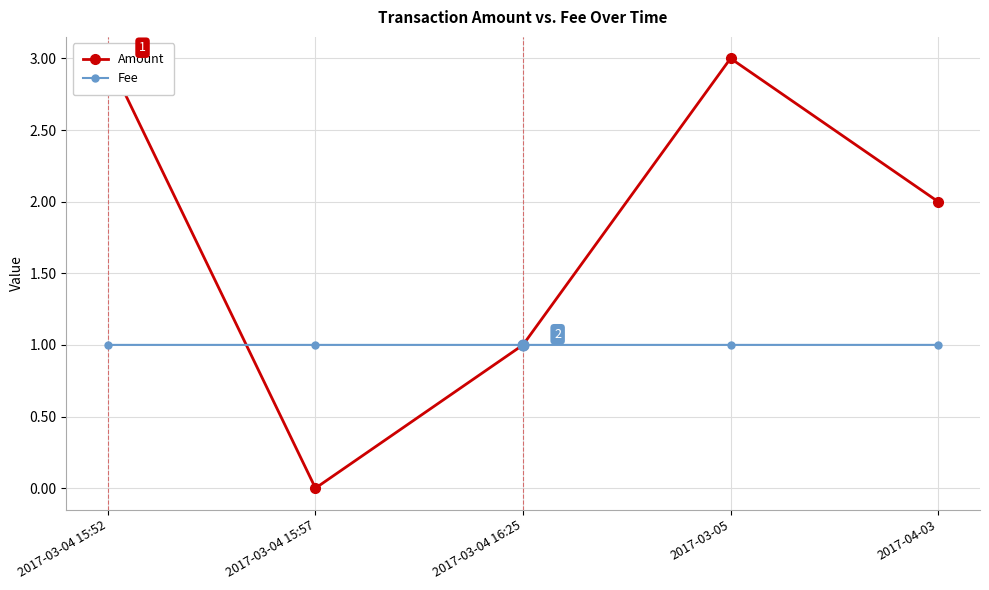

Which series reaches the minimum Y coordinate?

Amount